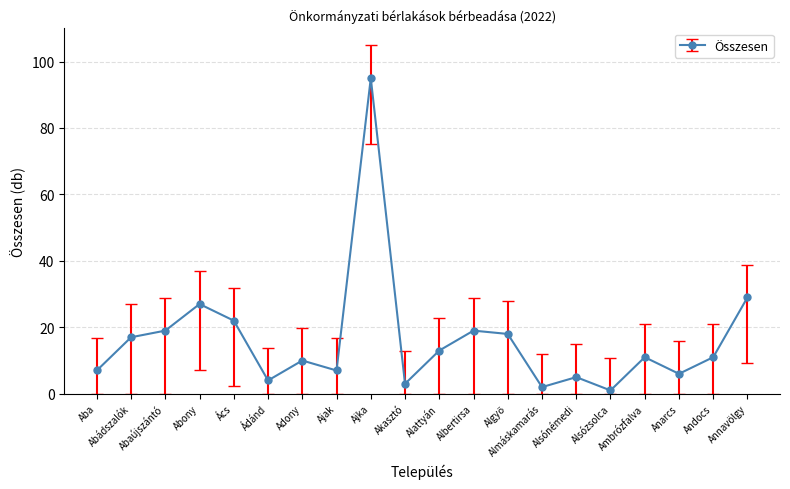

What is the difference between the maximum and second lowest values?

93